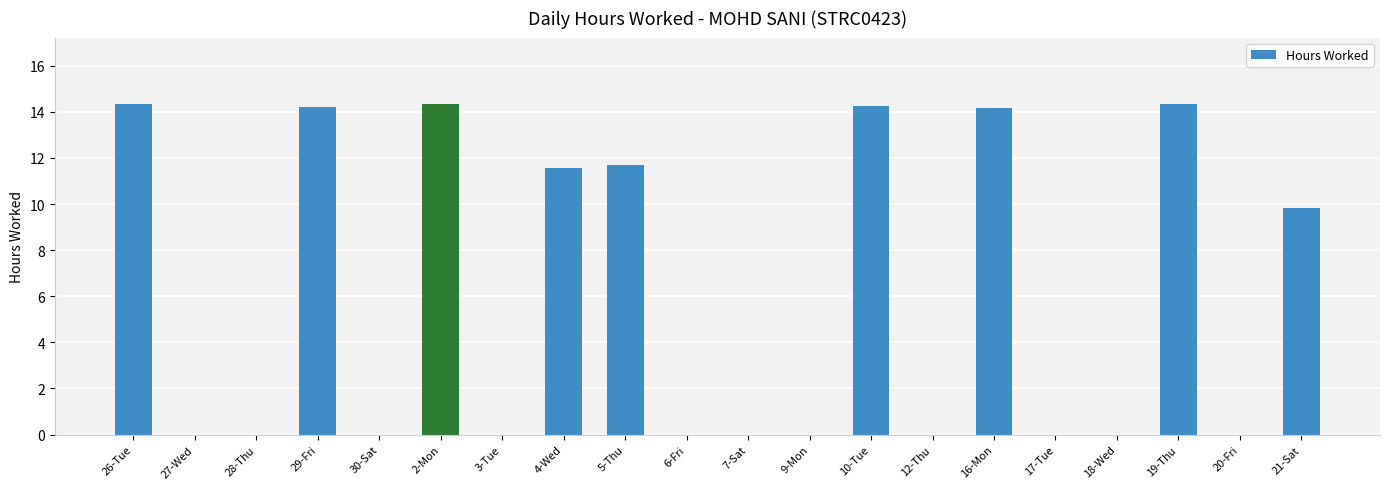

Where is the data nearest to the value 7?

21-Sat